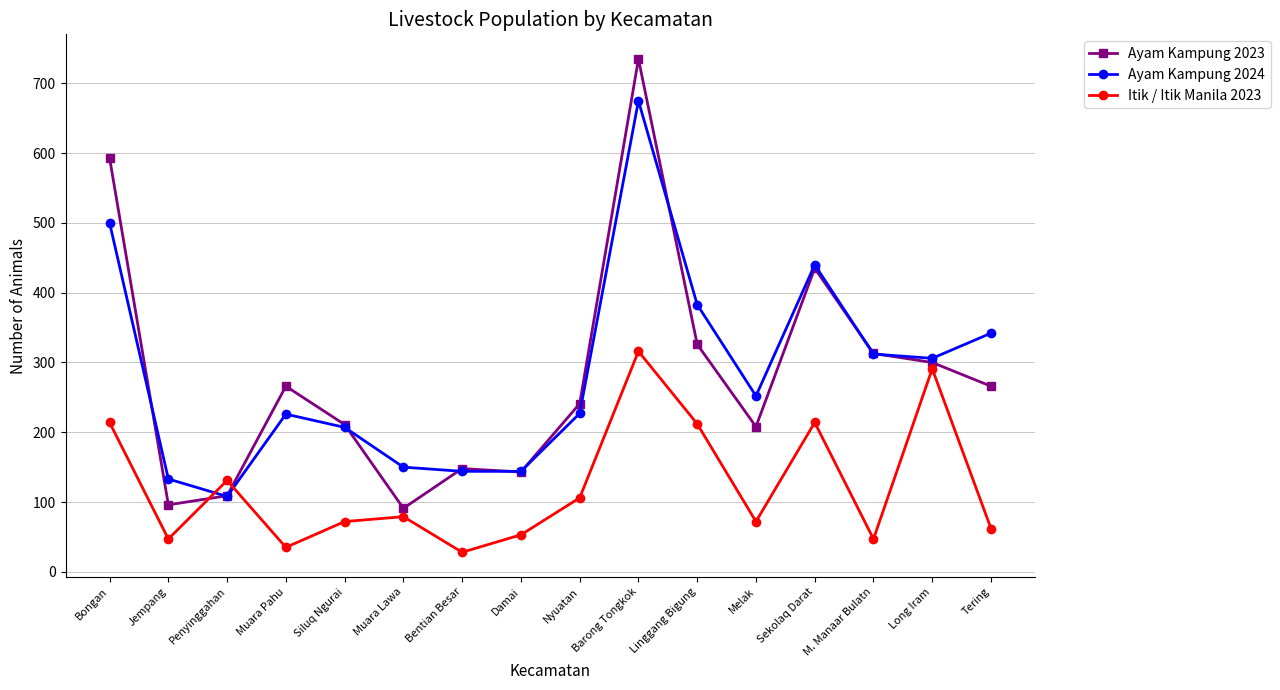

True or false: Ayam Kampung 2024 has a value of 400 at Muara Pahu.

False